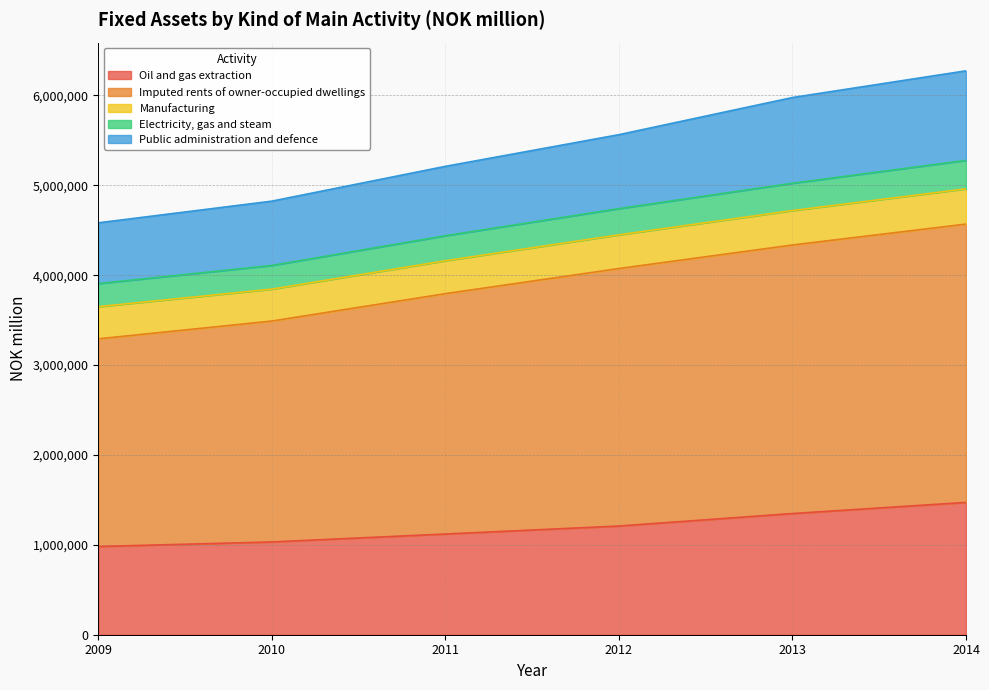

What is the total value across all series at 2014?

6273710